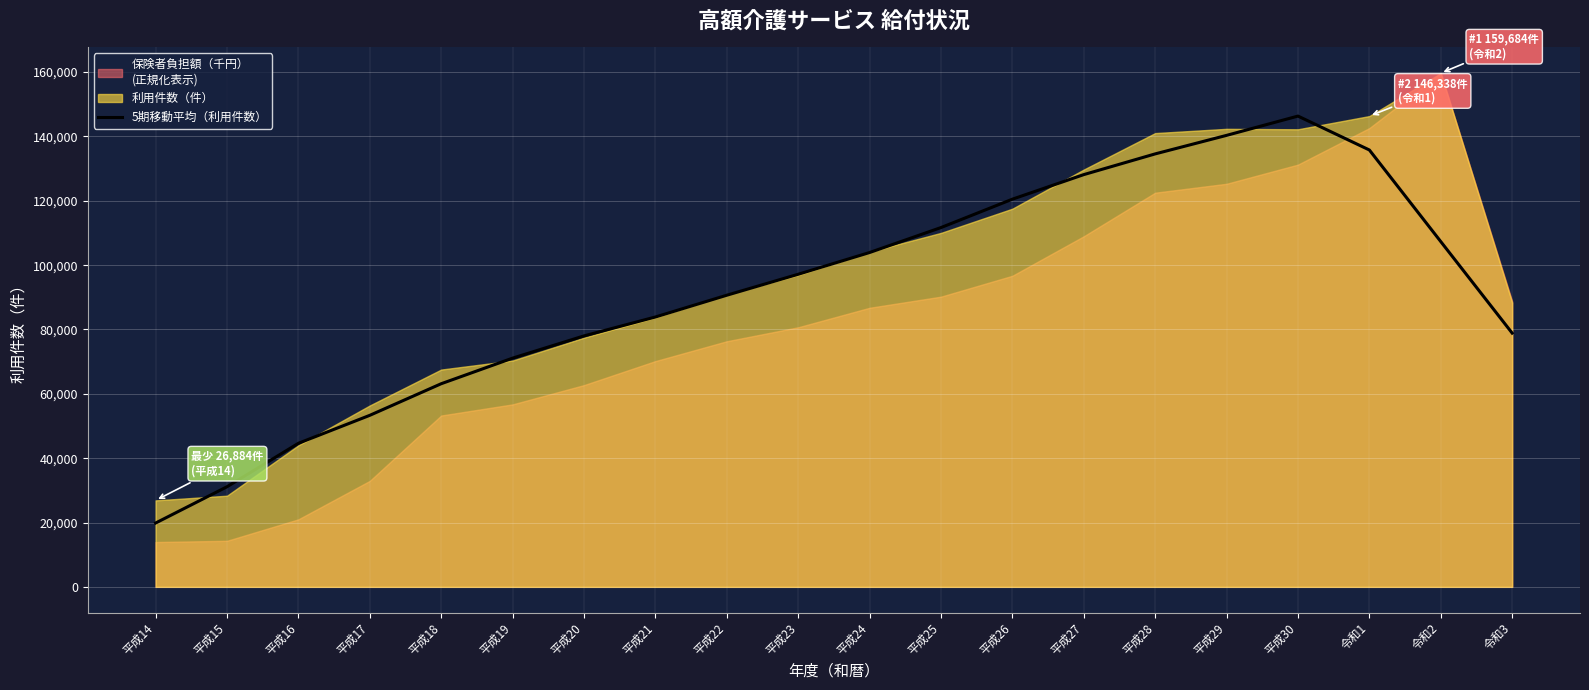

The value of 5期移動平均（利用件数） at 平成22 is 90650.6. True or false?

True